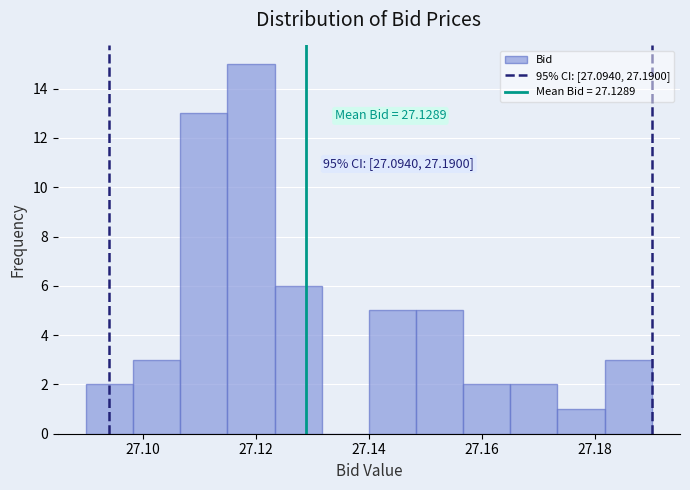

Which range on the x-axis has the tallest bar?

27.116 to 27.124